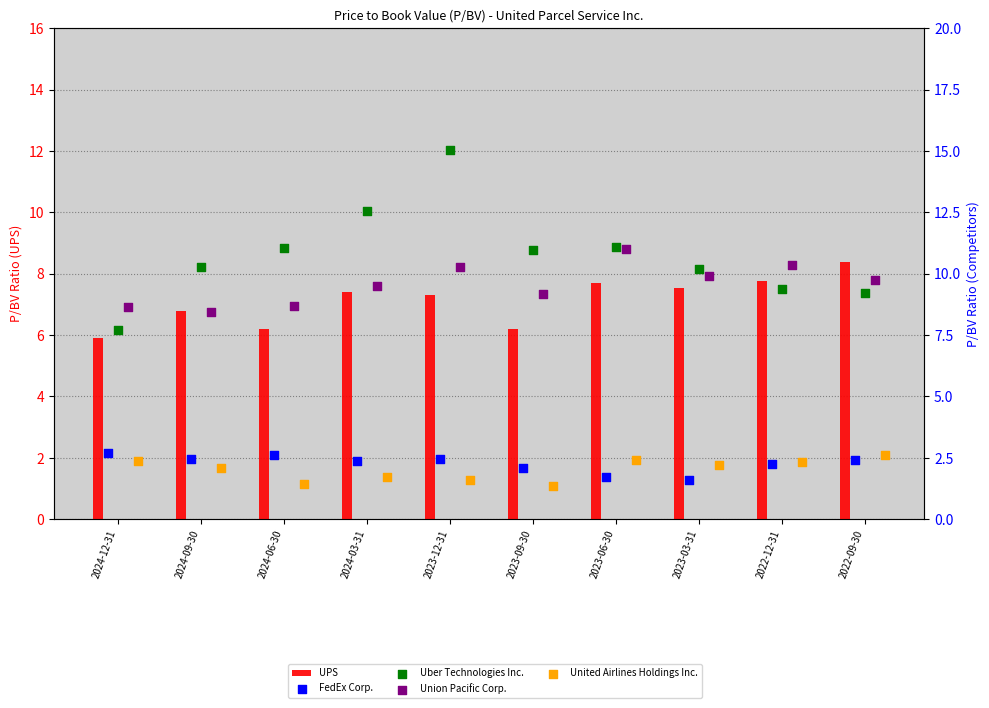

Which series has the largest total across all categories?

Uber Technologies Inc.